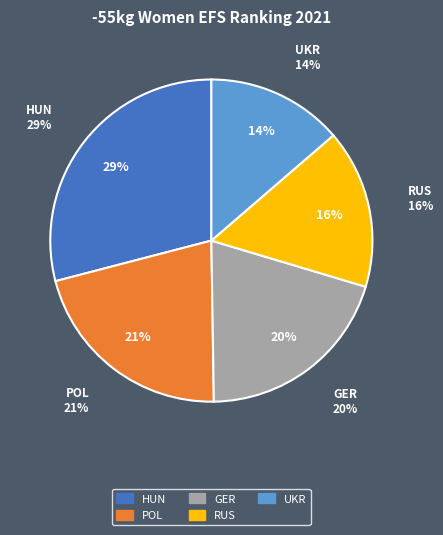

Is the sum of AZE and POL greater than half?

No